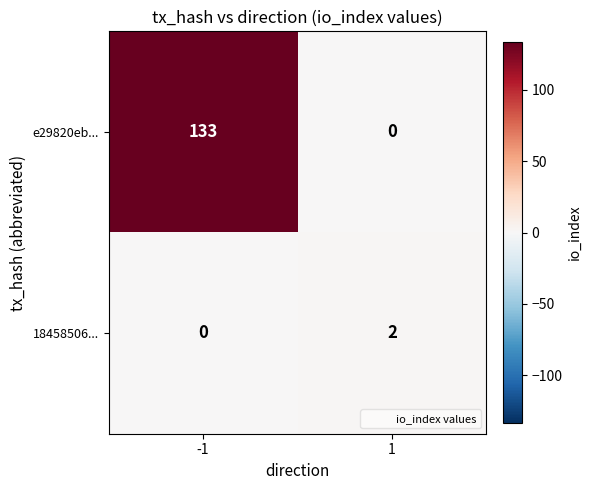

Is it true that e29820eb... equals 0 at 1?

True